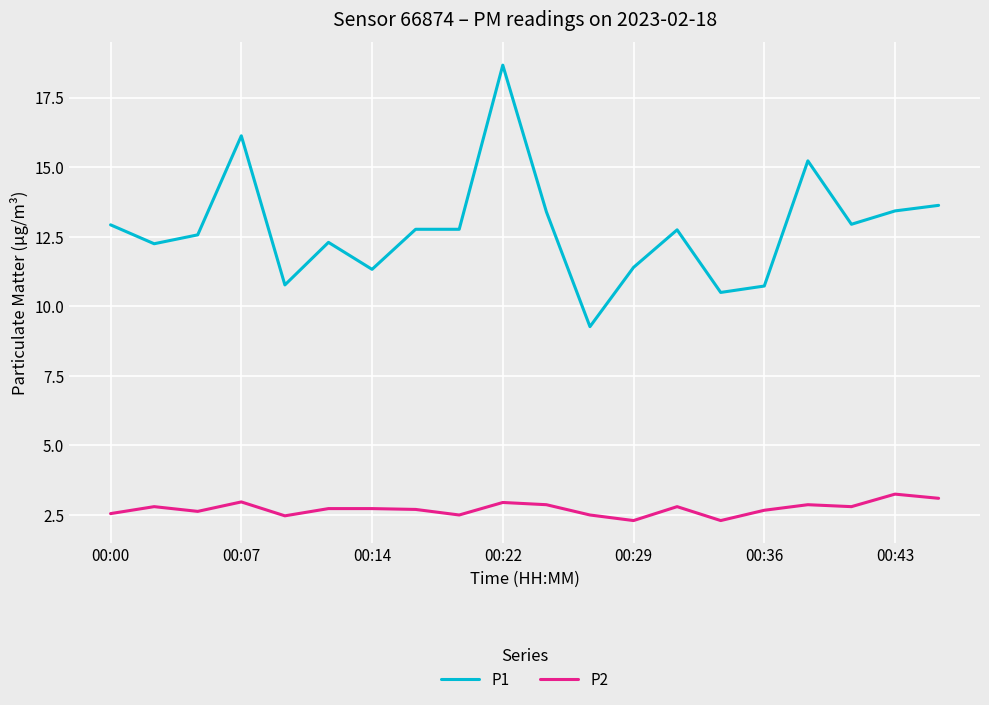

Which series has the largest range (max minus min)?

P1